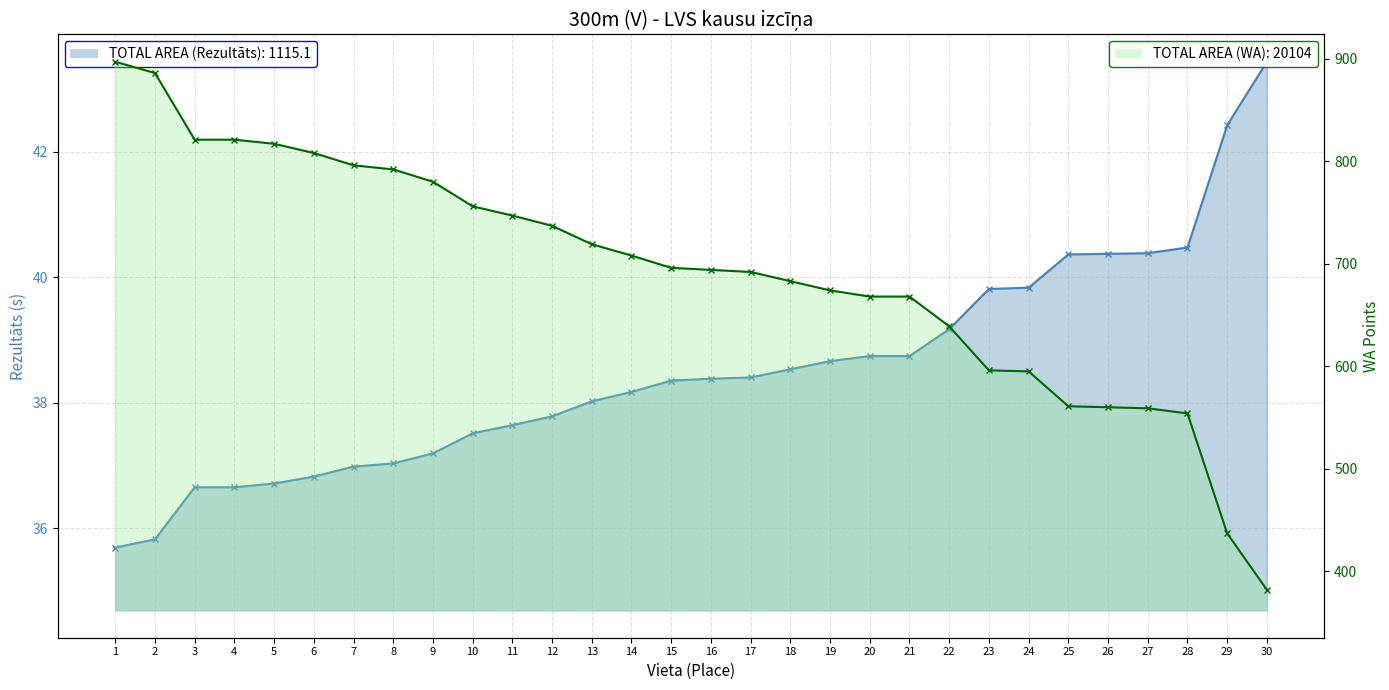

The Rezultats series shows 38.2 at 14. True or false?

True